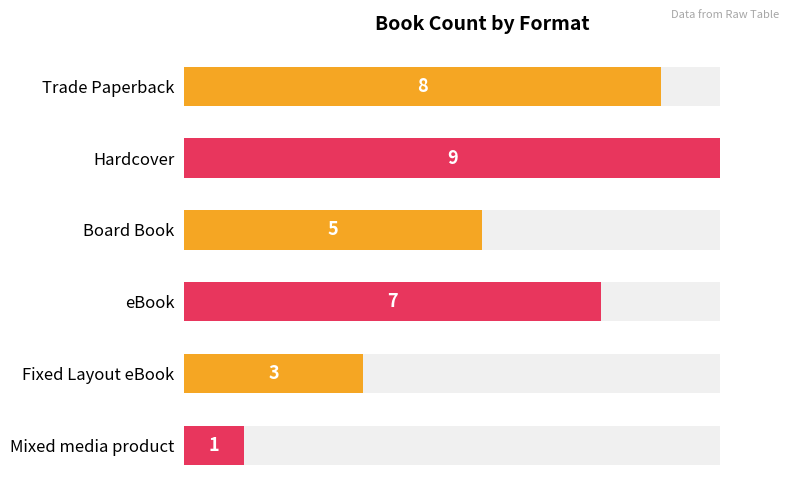

How many series are shown in this chart?

1